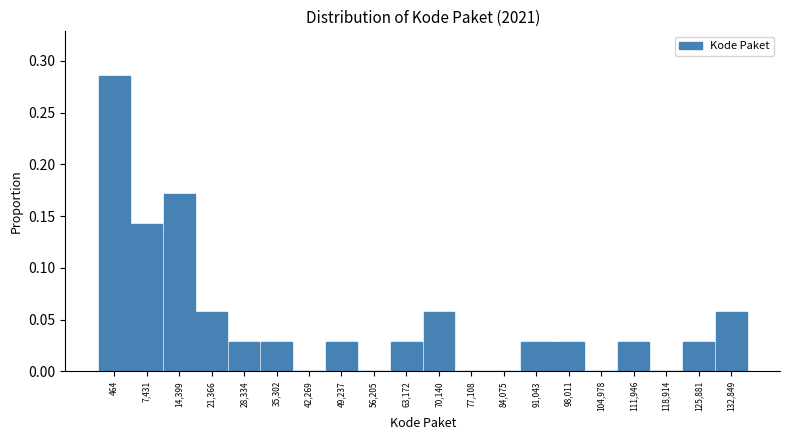

At which category does the chart reach its peak across all series?

464